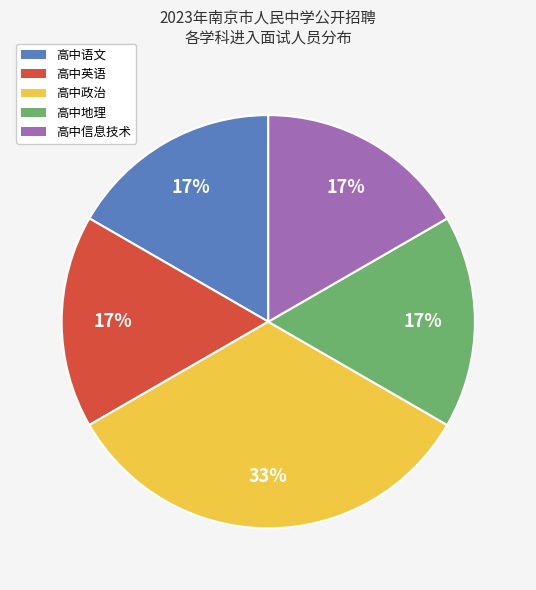

To the nearest percent, what percentage of the pie is 高中语文?

17%